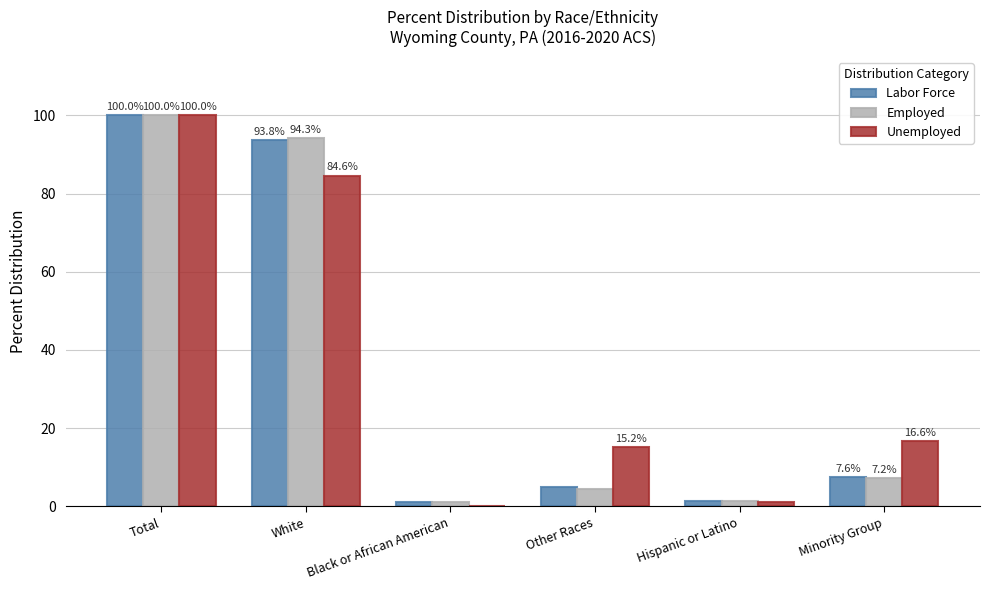

At which label does Labor Force first exceed 7?

Total